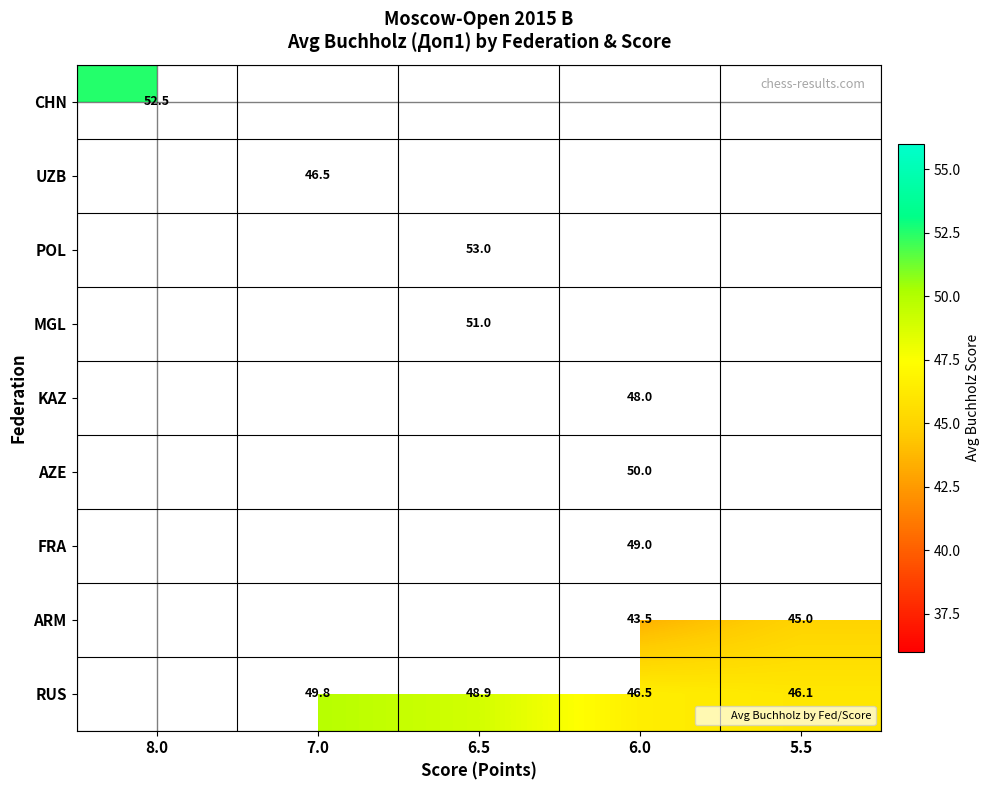

At which category does the chart reach its peak across all series?

6.5